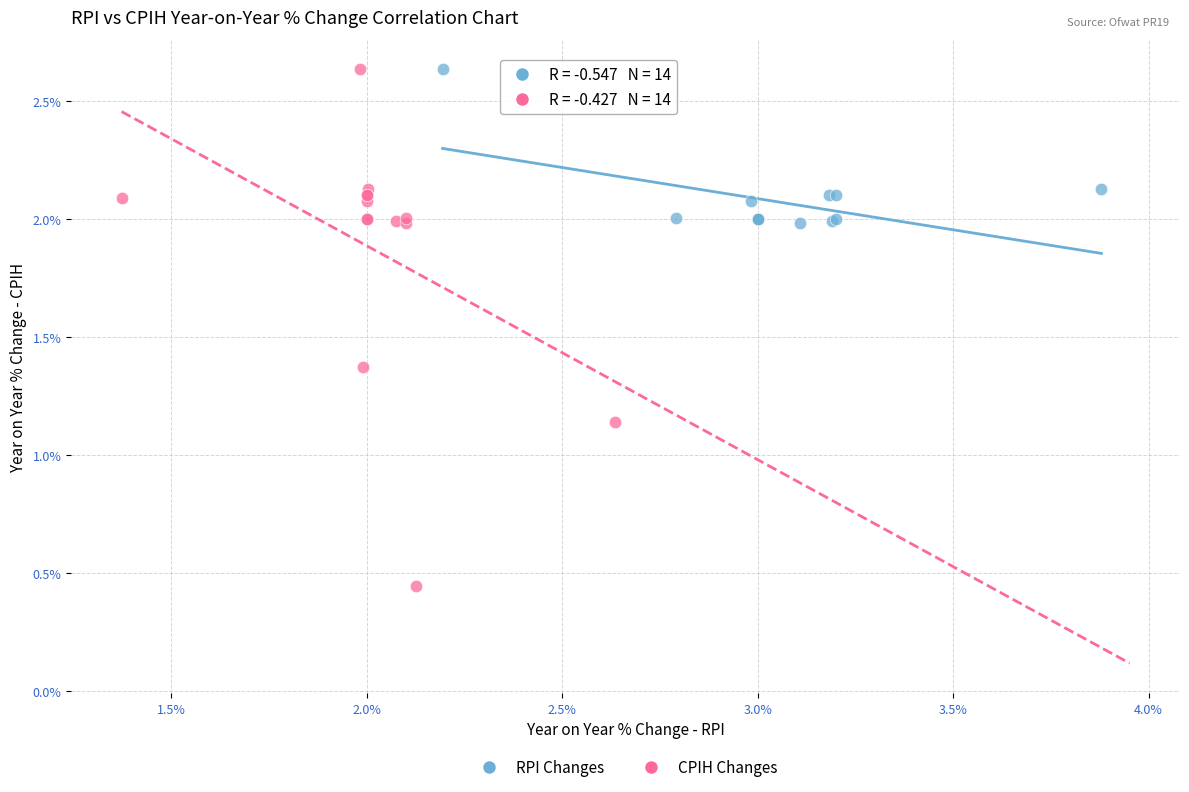

What are all the series names shown in the legend?

RPI Changes, CPIH Changes